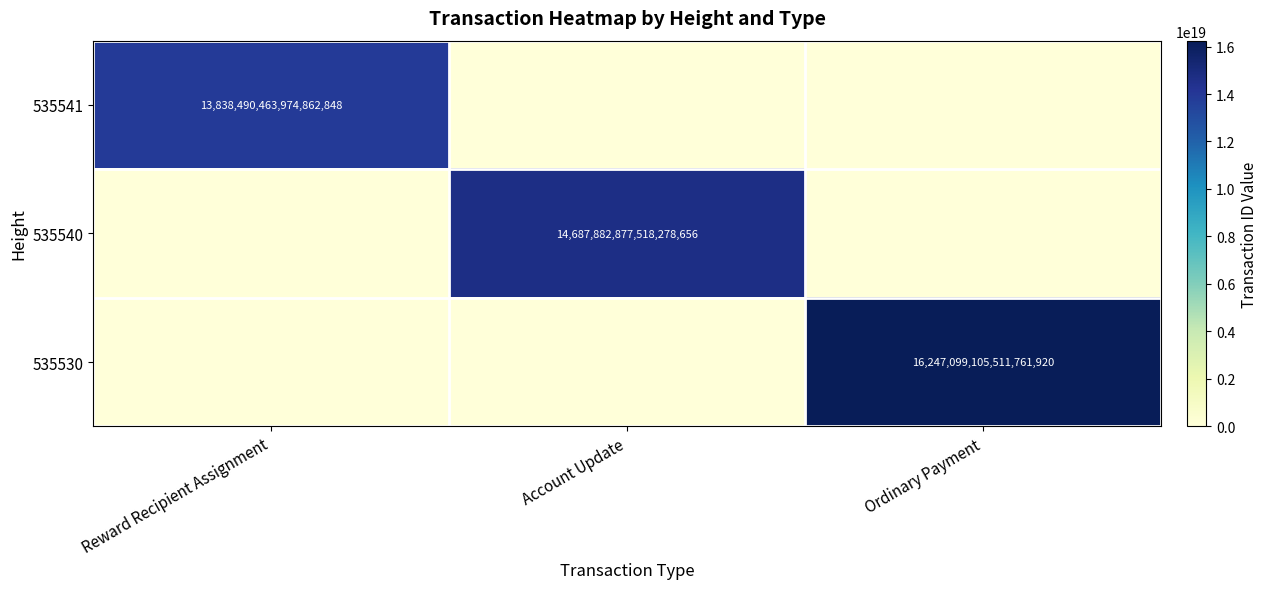

The 535530 series shows 16247099105511761920 at Ordinary Payment. True or false?

True